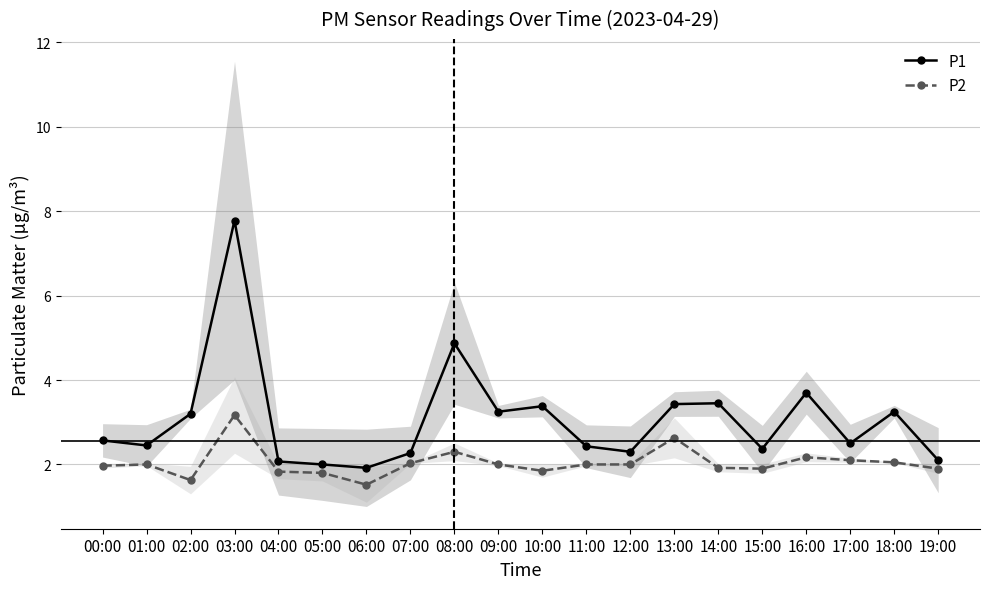

How many series are shown in this chart?

2